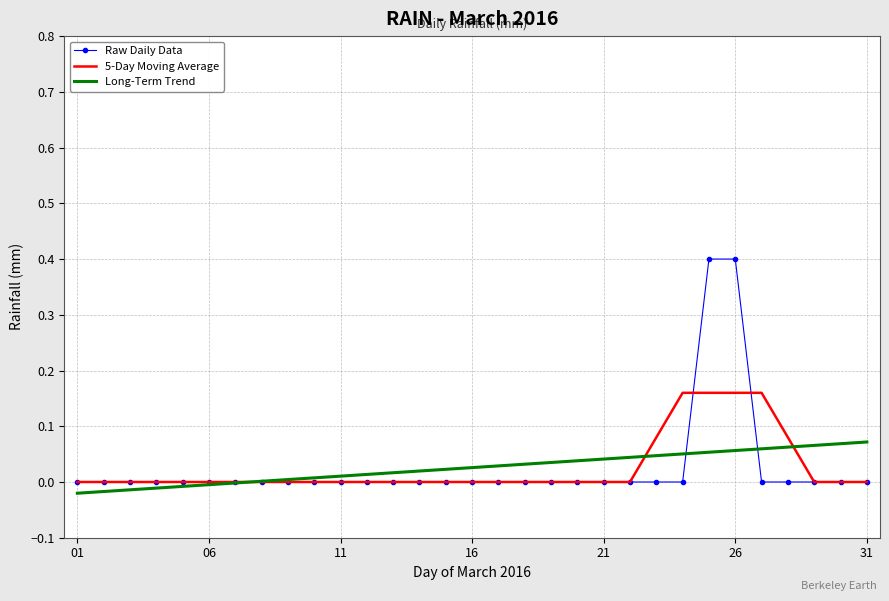

Which series has the largest range (max minus min)?

Raw Daily Data